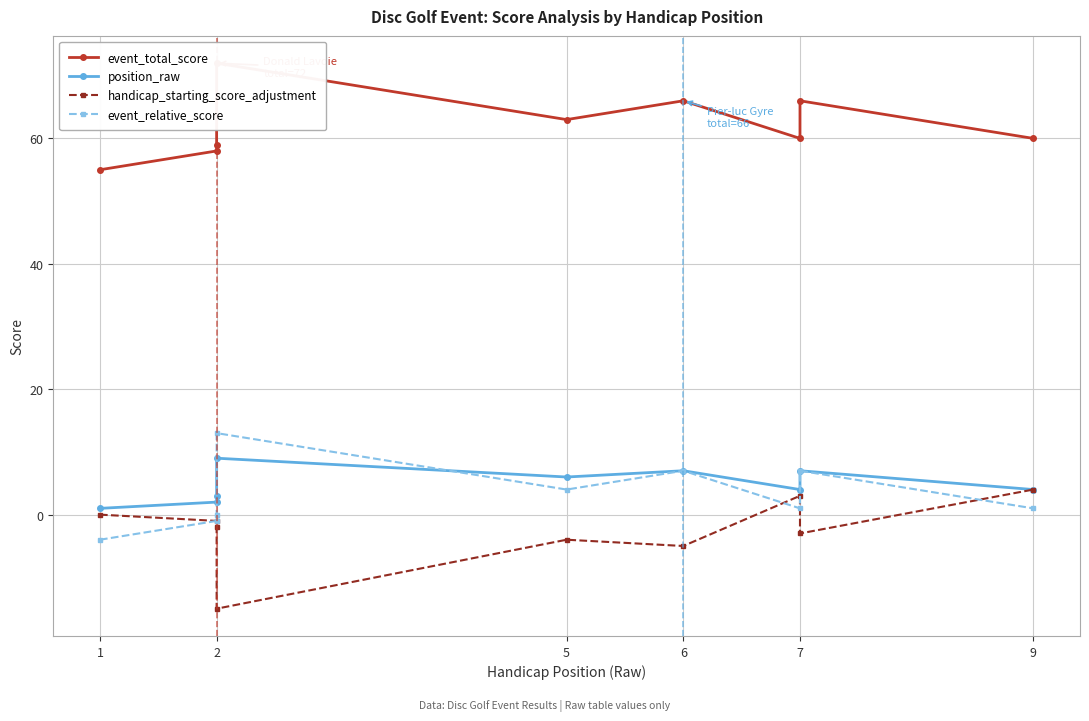

Reading left to right, transcribe all the data shown in this chart.

event_total_score: 55	58	59	72	63	66	60	66	60
position_raw: 1	2	3	9	6	7	4	7	4
handicap_starting_score_adjustment: 0	-1	-2	-15	-4	-5	3	-3	4
event_relative_score: -4	-1	0	13	4	7	1	7	1